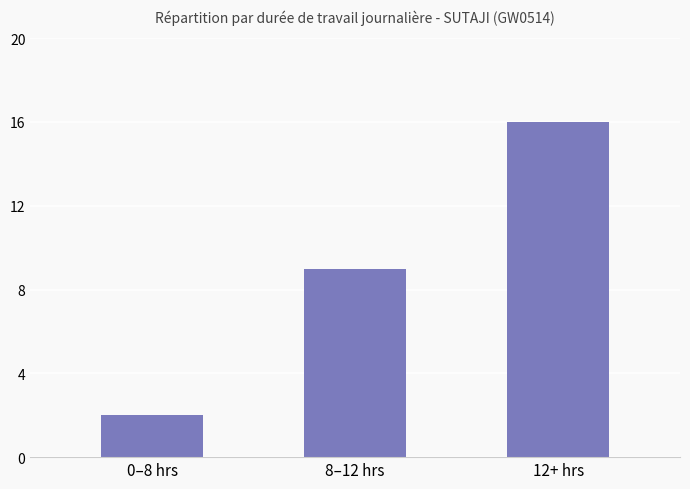

What position from the right is 0–8 hrs?

3